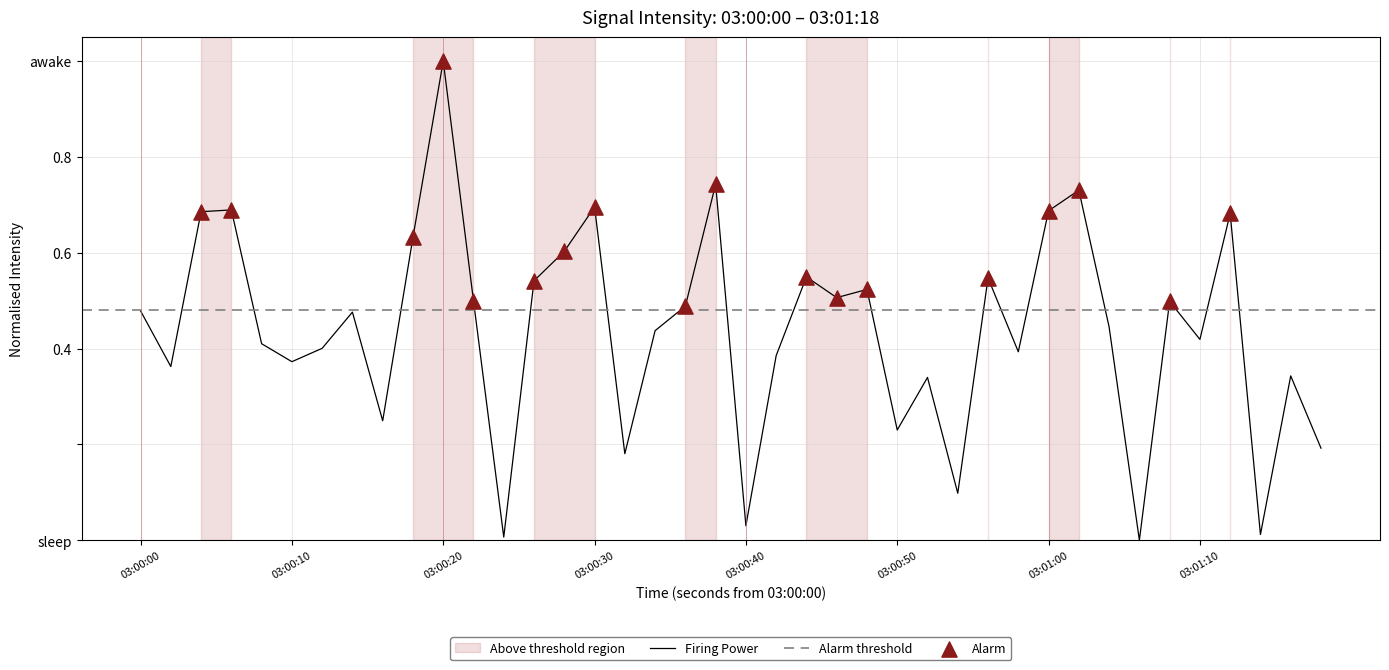

What is the change in value from 8 to 14?

+0.4